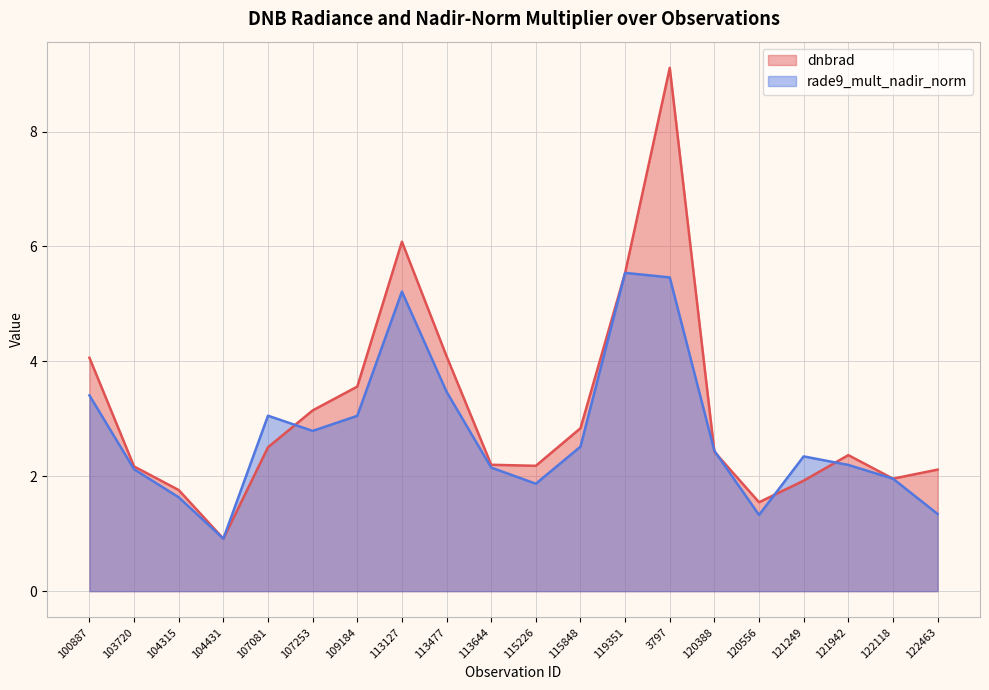

What is the label of the 9th point from the left?

113477